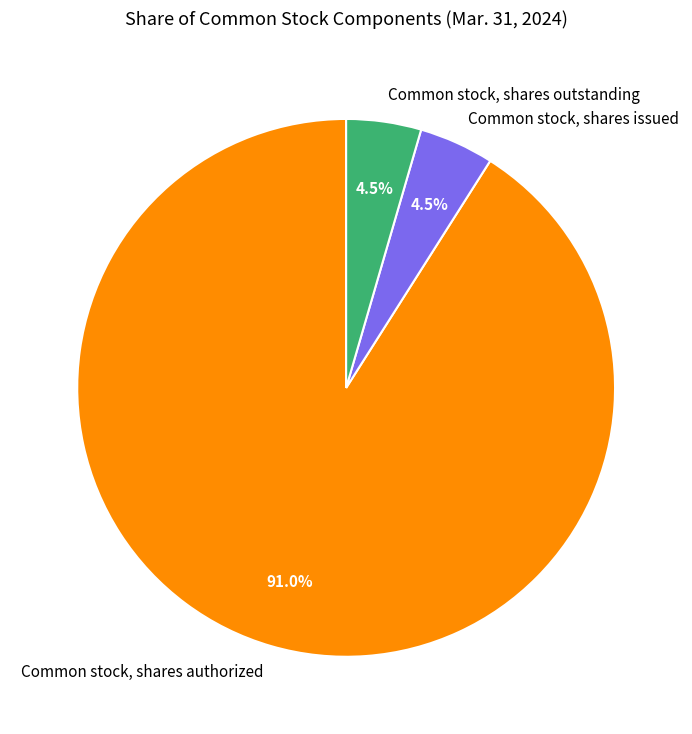

Which slice represents more than half of the pie?

Common stock, shares authorized